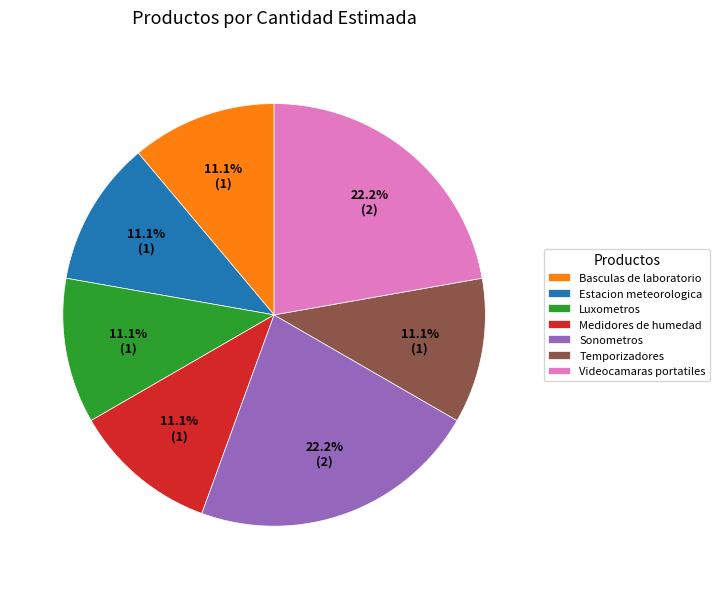

Approximately how many times larger is the value at Estacion meteorologica compared to Temporizadores?

1.0